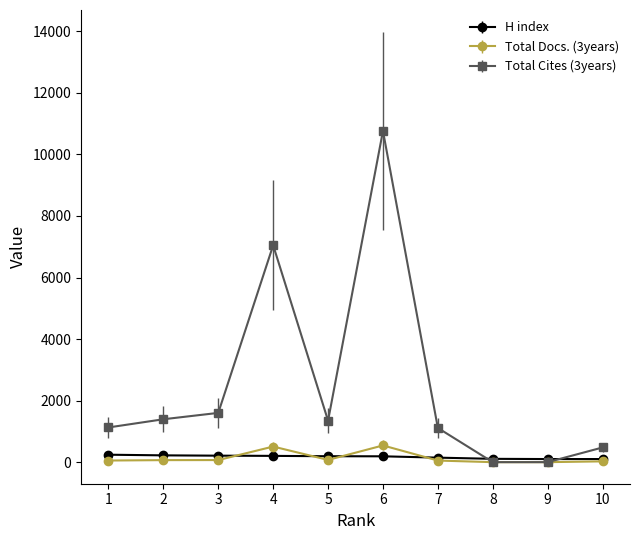

What is the spread (max minus min) of values at 1?

1075